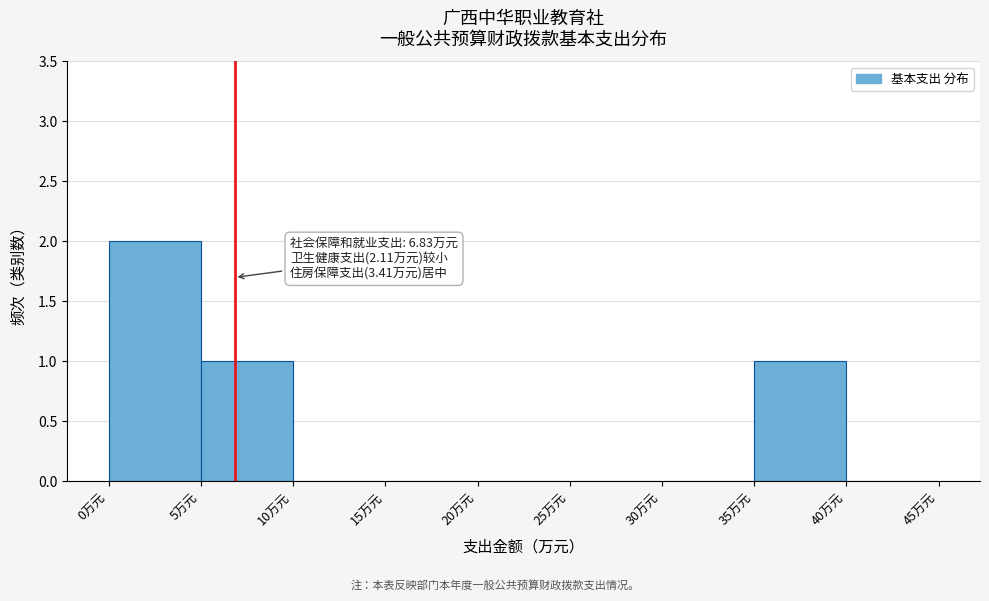

Which range on the x-axis has the tallest bar?

0 to 5